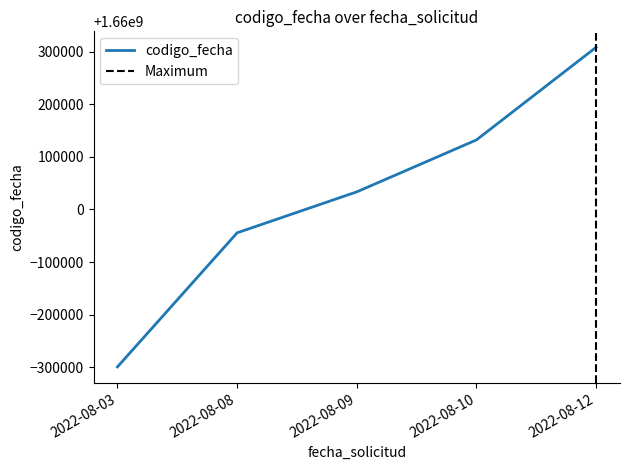

What is the change in value from 2022-08-03 to 2022-08-09?

+332756